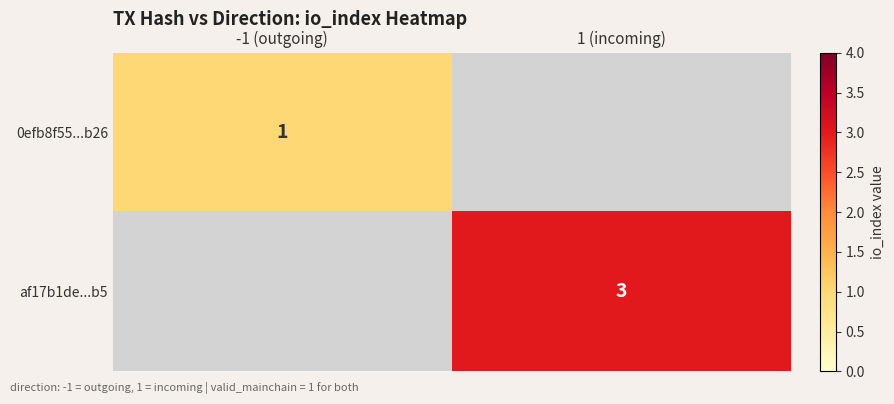

What is the greatest value displayed?

3.0